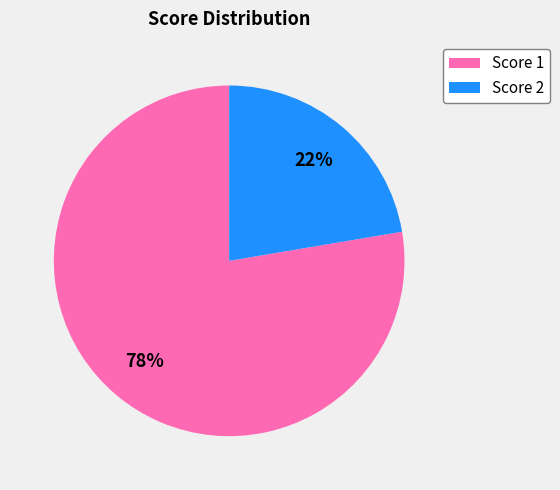

To the nearest percent, what is the average slice percentage?

50%